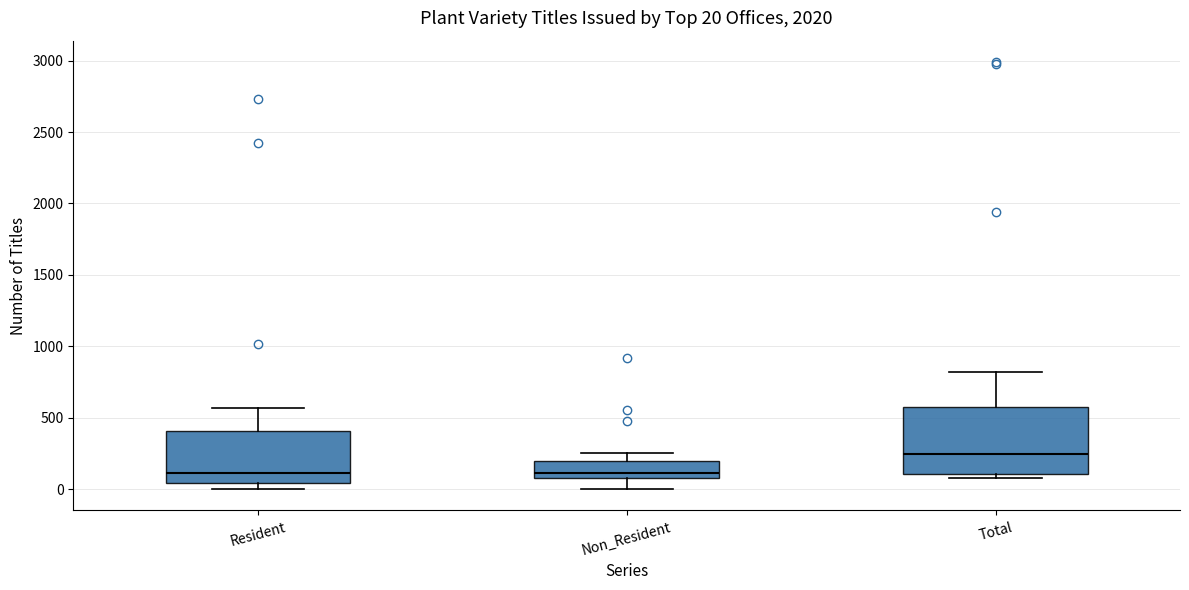

Which box is the tallest, from its lower edge to its upper edge?

Total